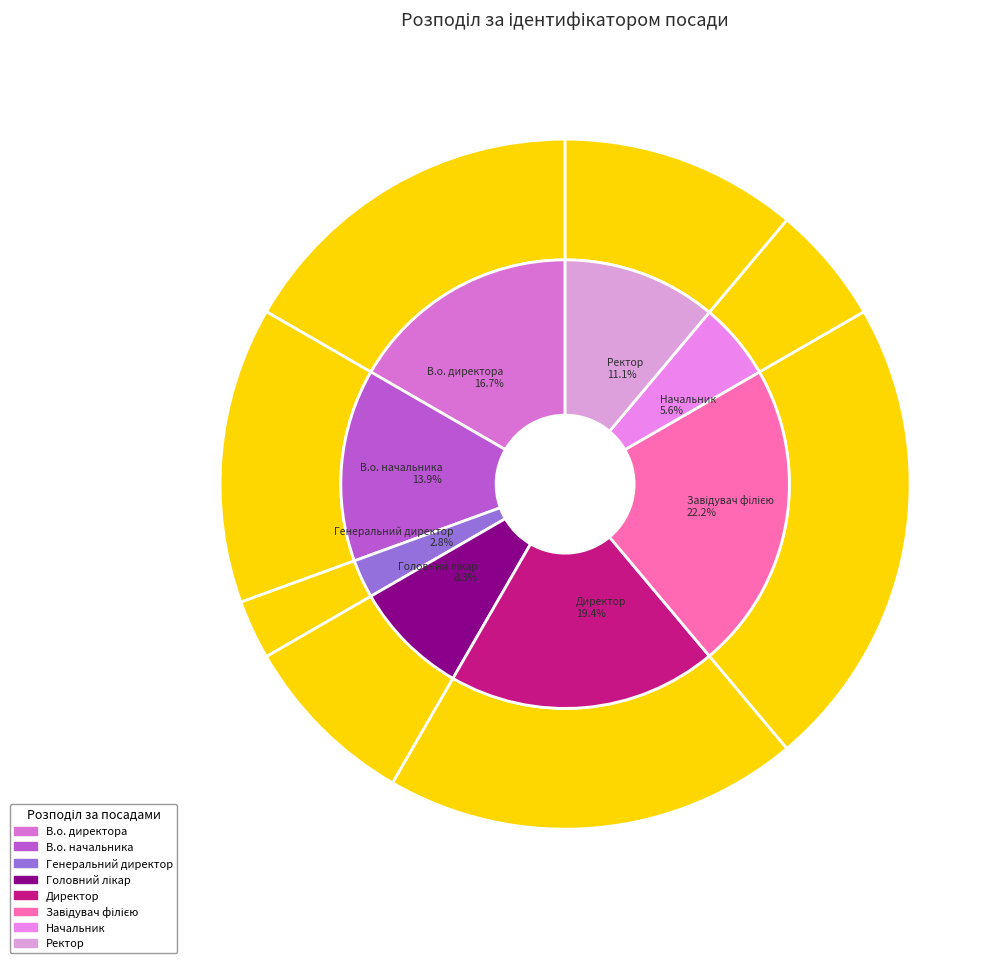

What is the change in value from Директор to Начальник?

-5